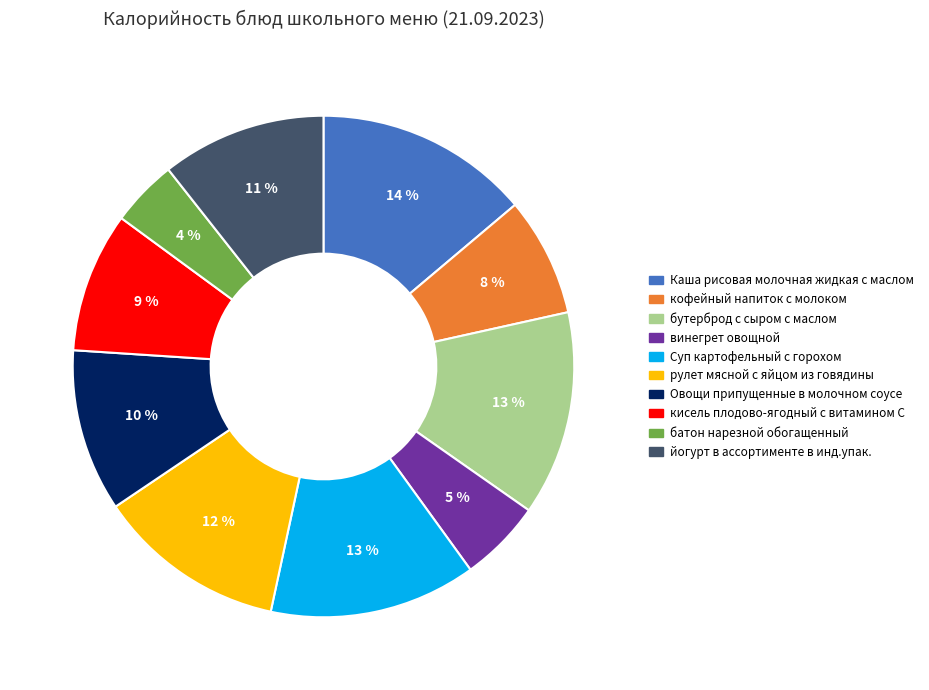

Does any single category account for the majority?

No